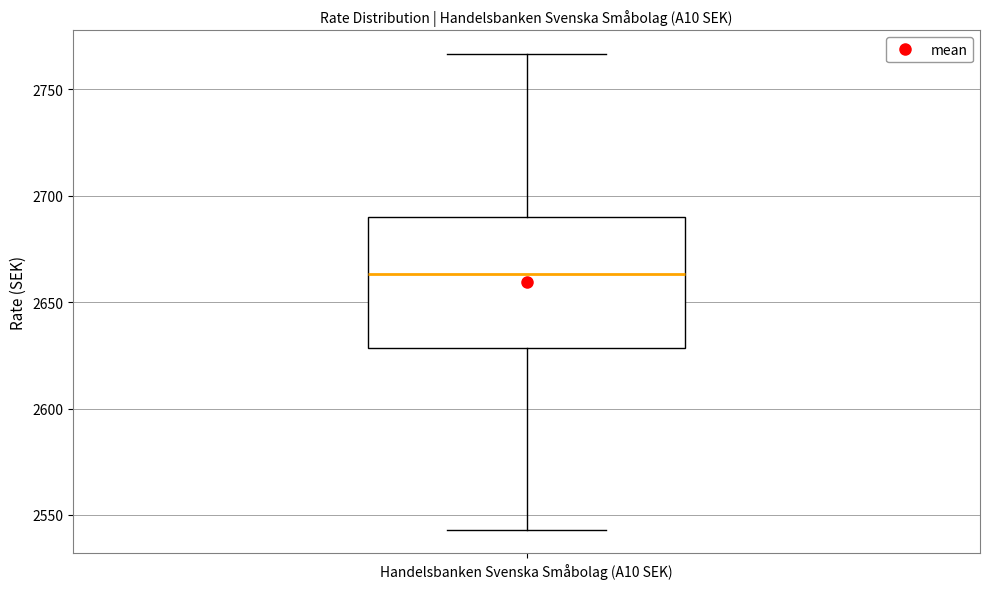

Transcribe this box plot: give where the median line is, the range the box spans, and where the two whiskers end, as read against the y-axis. The values are not printed on the chart, so give them approximately, as read against the axis.

median 2665, box 2630 to 2690, whiskers 2545 to 2765